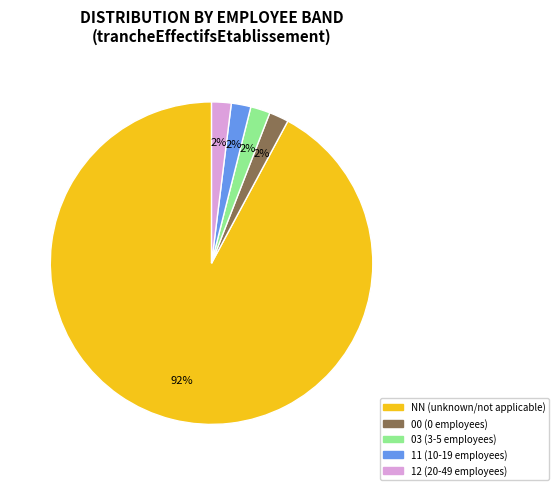

Is there a majority slice in this chart?

Yes